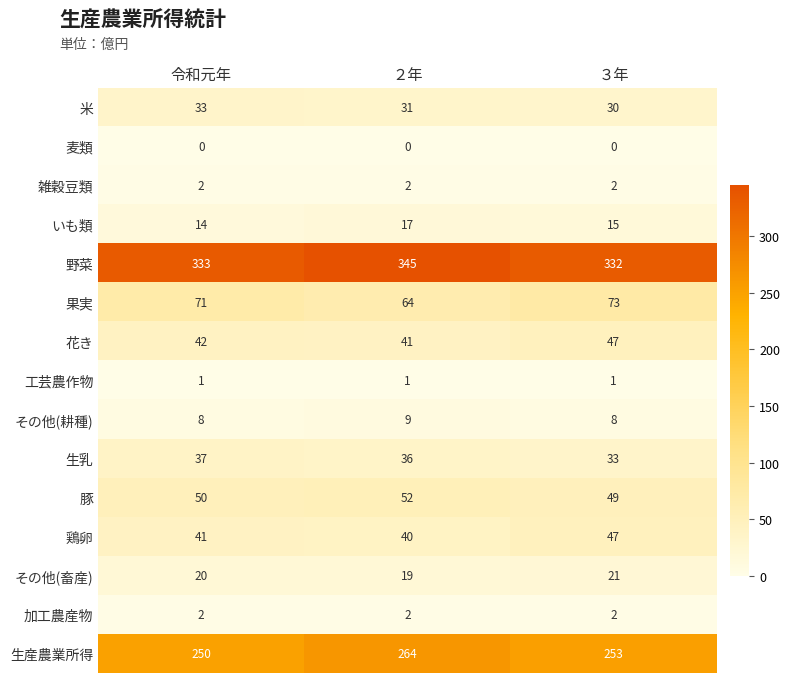

What is the sum of all 加工農産物 values?

6